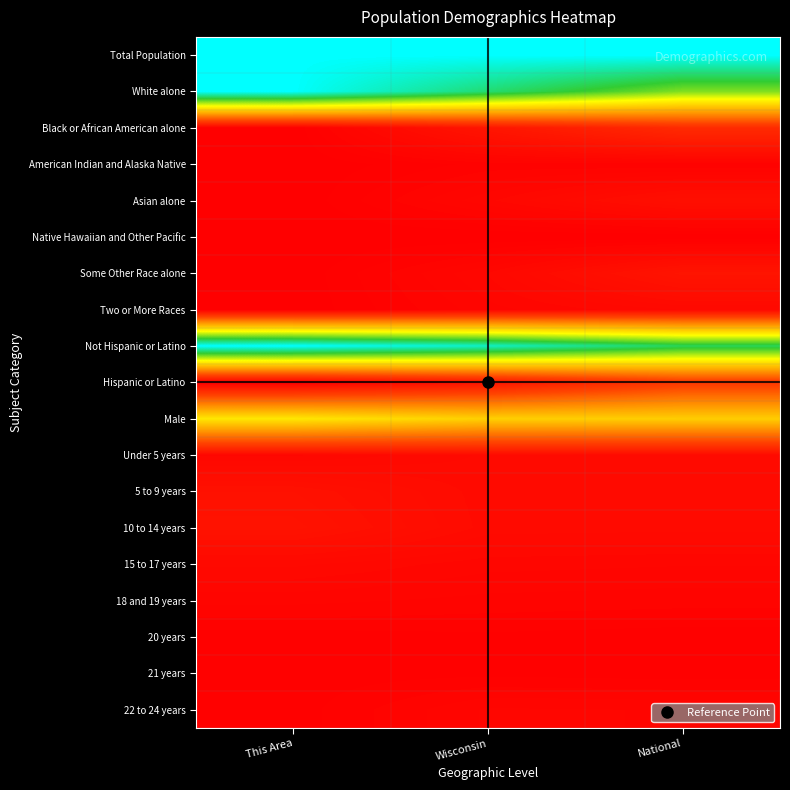

At how many categories does at least one series exceed 0?

3